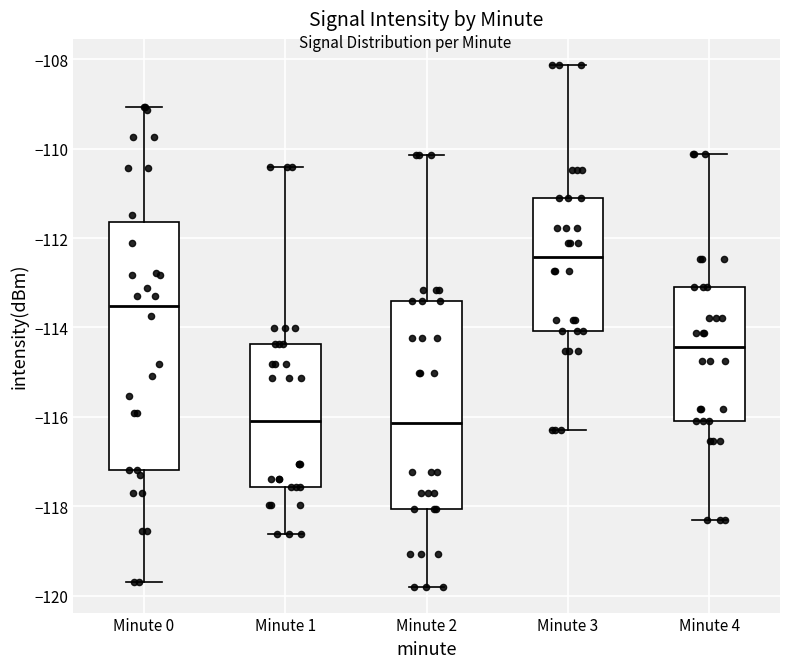

Reading left to right, transcribe this box plot: for each box, give where its median line is, the range the box spans, and where its two whiskers end, as read against the y-axis. The values are not printed on the chart, so give them approximately, as read against the axis.

Minute 0: median -113.6, box -117.2 to -111.6, whiskers -119.6 to -109.0
Minute 1: median -116.2, box -117.6 to -114.4, whiskers -118.6 to -110.4
Minute 2: median -116.2, box -118.0 to -113.4, whiskers -119.8 to -110.2
Minute 3: median -112.4, box -114.0 to -111.2, whiskers -116.4 to -108.2
Minute 4: median -114.4, box -116.0 to -113.2, whiskers -118.4 to -110.2